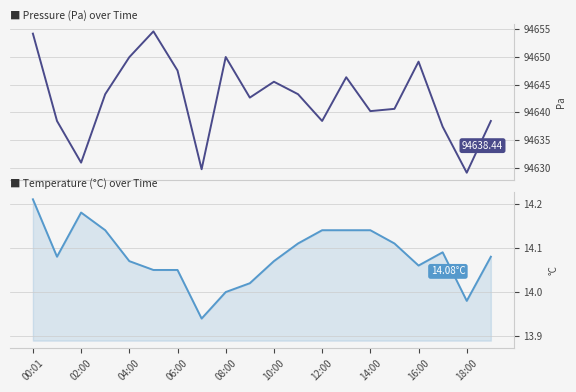

What is the average value of the temperature series?

14.1